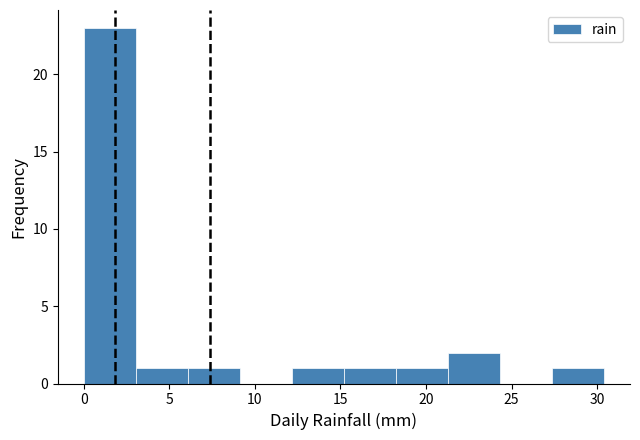

Reading left to right, transcribe this chart: for each bar, give the range it covers on the x-axis and its height. Neither the bar edges nor the heights are printed on the chart, so give them approximately, as read against the axes.

0.0 to 3.0: 23
3.0 to 6.0: 1
6.0 to 9.0: 1
9.0 to 12.0: 0
12.0 to 15.0: 1
15.0 to 18.0: 1
18.0 to 21.5: 1
21.5 to 24.5: 2
24.5 to 27.5: 0
27.5 to 30.5: 1